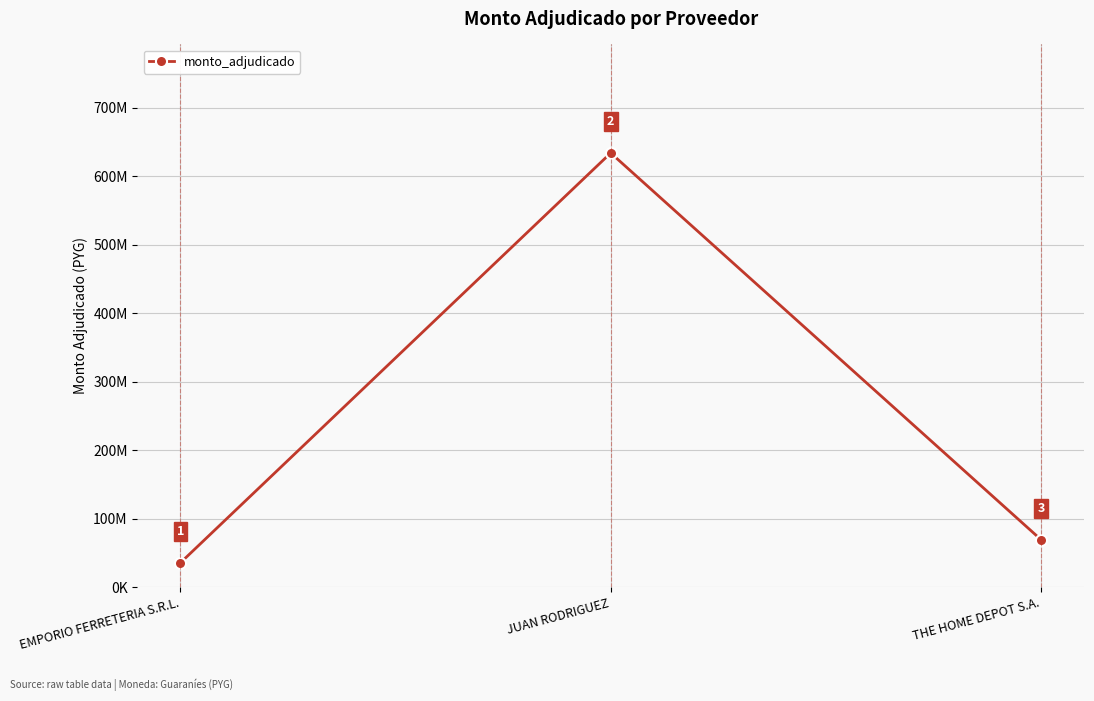

Is it true that the value at THE HOME DEPOT S.A. is 122413613?

False